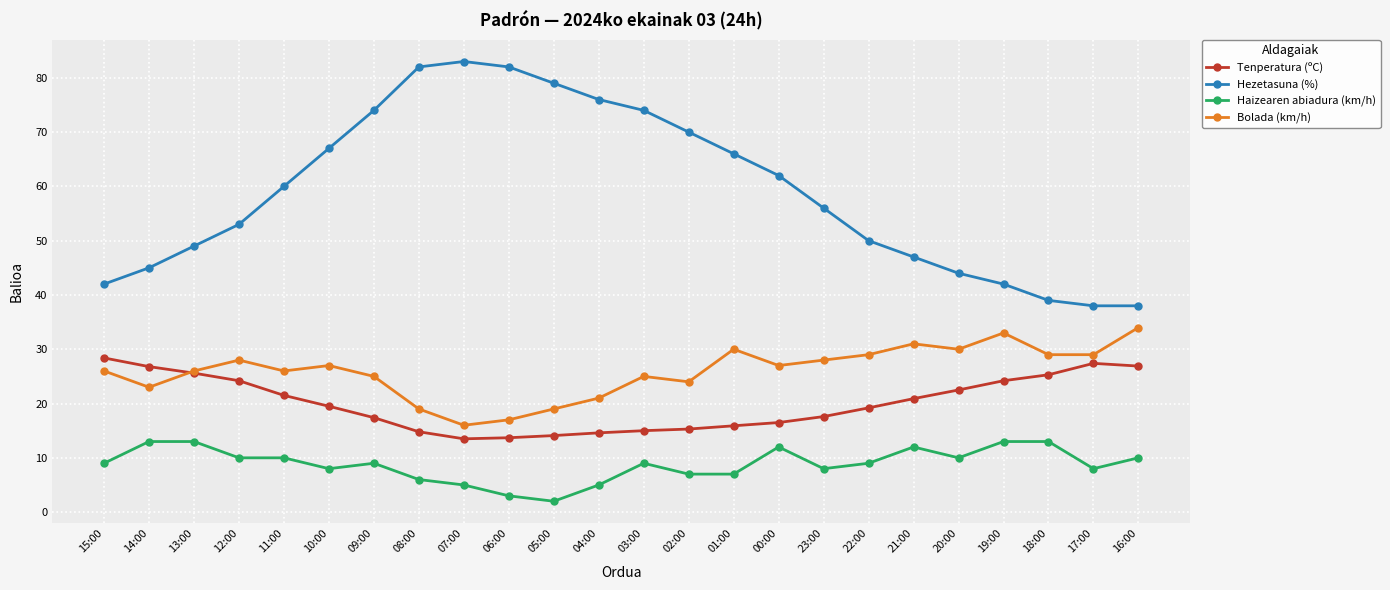

True or false: Tenperatura (ºC) and Haizearen abiadura (km/h) intersect in this chart.

False